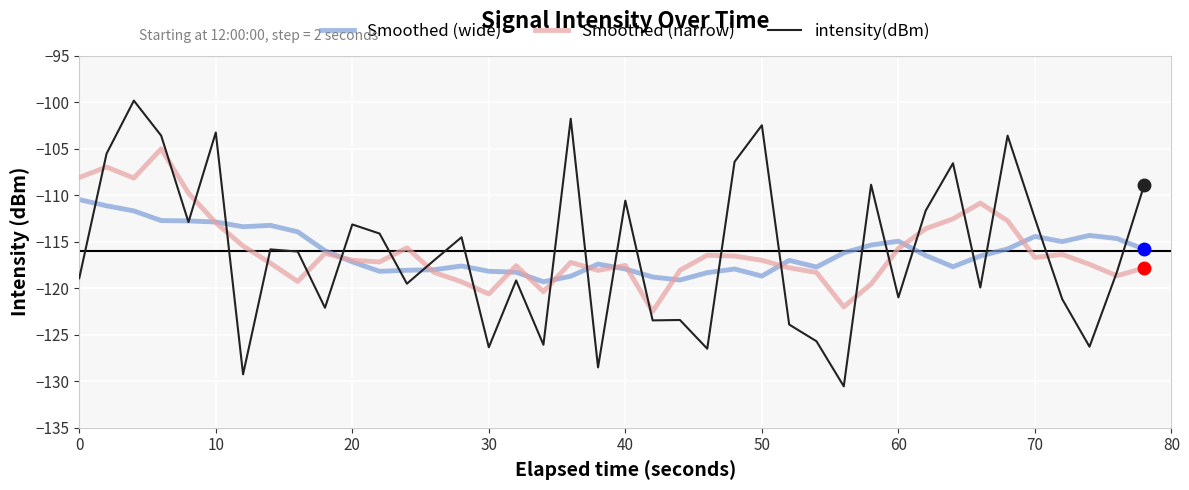

What is the maximum value for intensity(dBm)?

-99.8